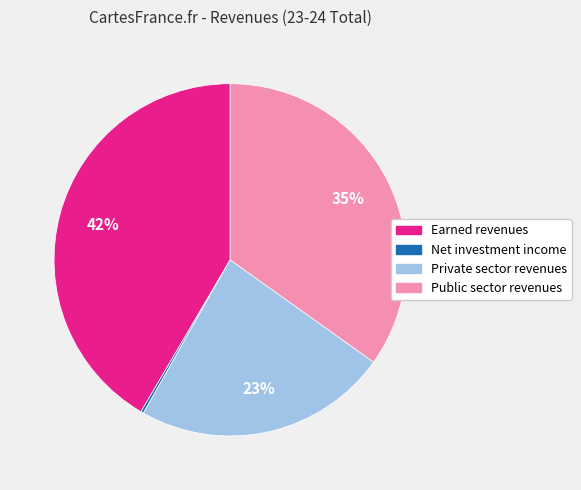

Between Earned revenues and Public sector revenues, which is larger?

Earned revenues